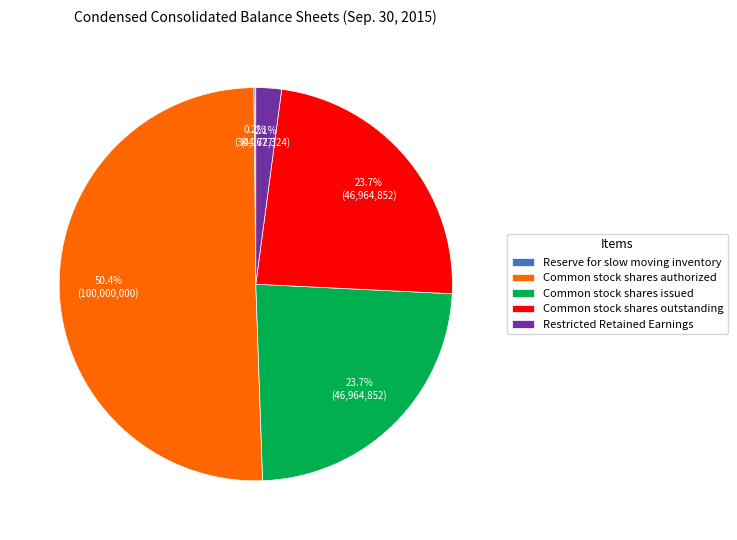

Which slice is the largest?

Common stock shares authorized